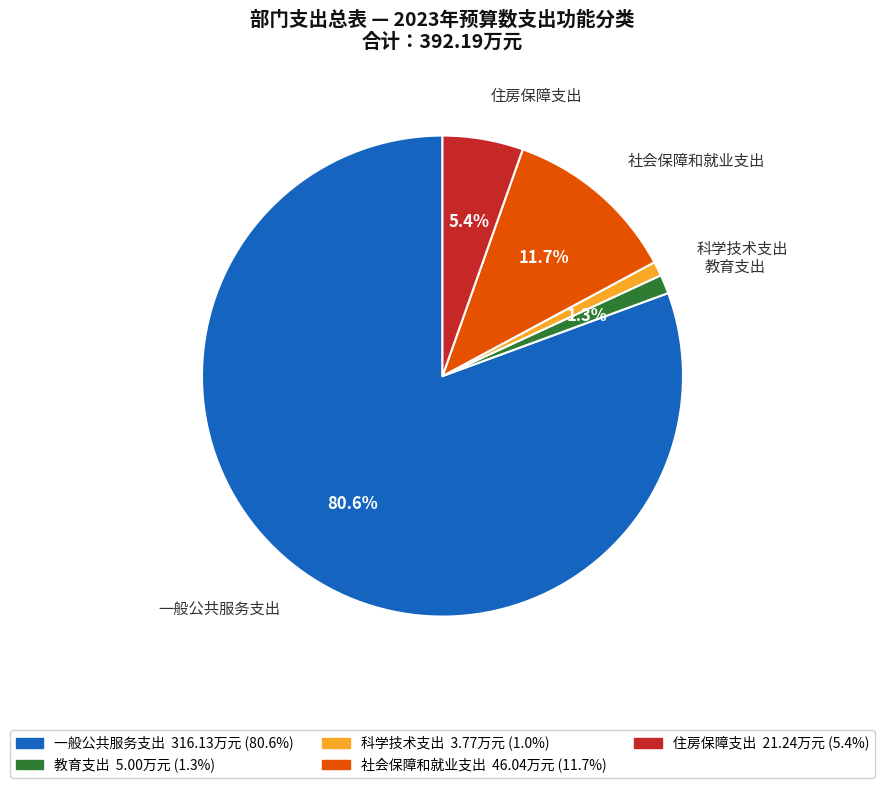

Approximately how many times larger is the value at 教育支出 compared to 科学技术支出?

1.3